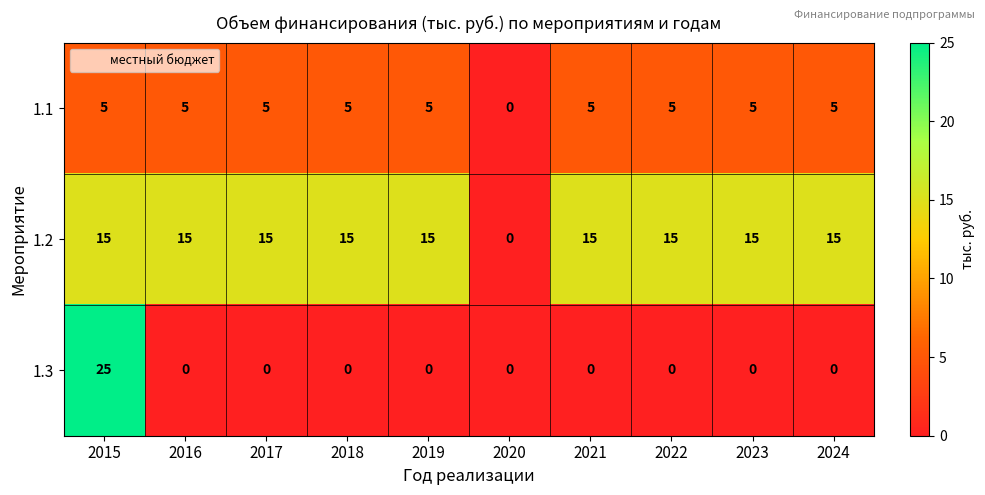

What is the total value across all series at 2019?

20